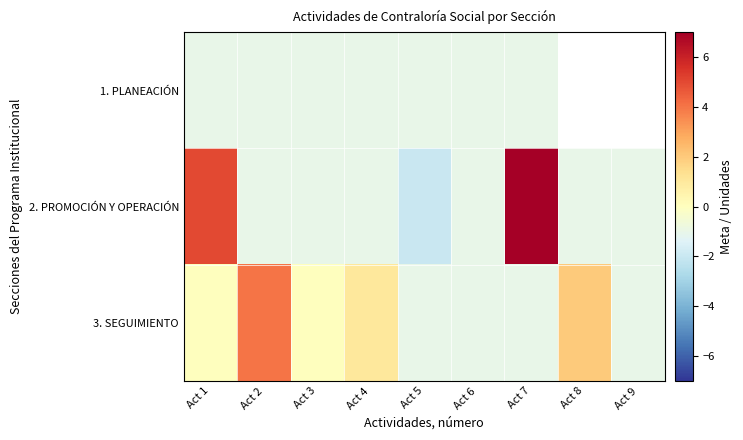

At which category is the sum across all series the highest?

Act 7